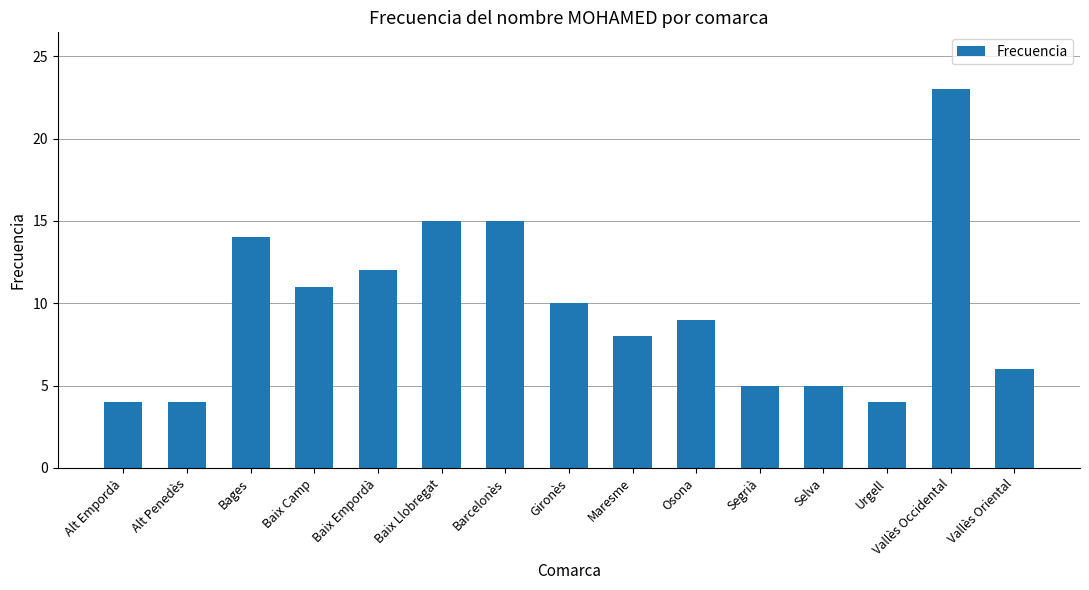

True or false: the data shows 15 at Osona.

False